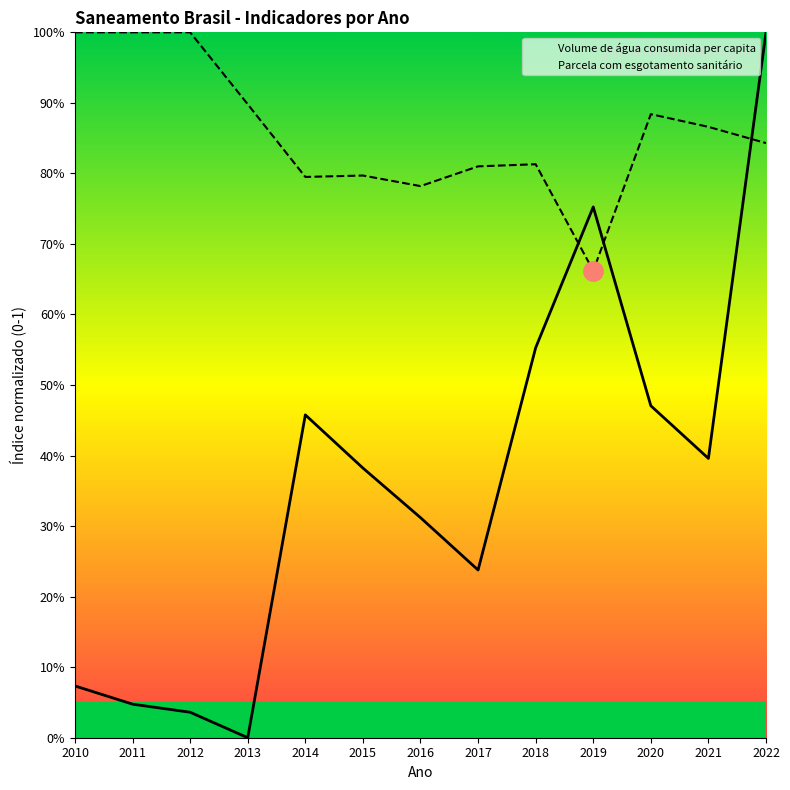

What is the difference between the maximum and minimum values in the Parcela com esgotamento sanitário series?

0.3